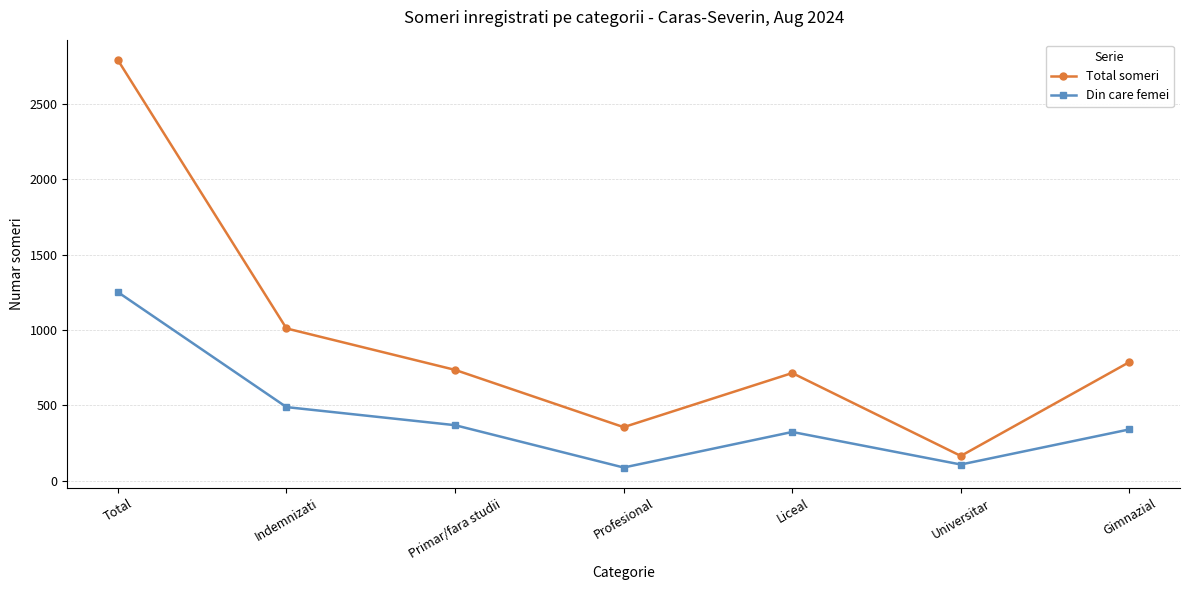

Reading left to right, what are all the values shown in this chart?

Total someri: Total=2791	Indemnizati=1010	Primar/fara studii=735	Profesional=355	Liceal=714	Universitar=164	Gimnazial=787
Din care femei: Total=1251	Indemnizati=488	Primar/fara studii=368	Profesional=87	Liceal=323	Universitar=107	Gimnazial=340